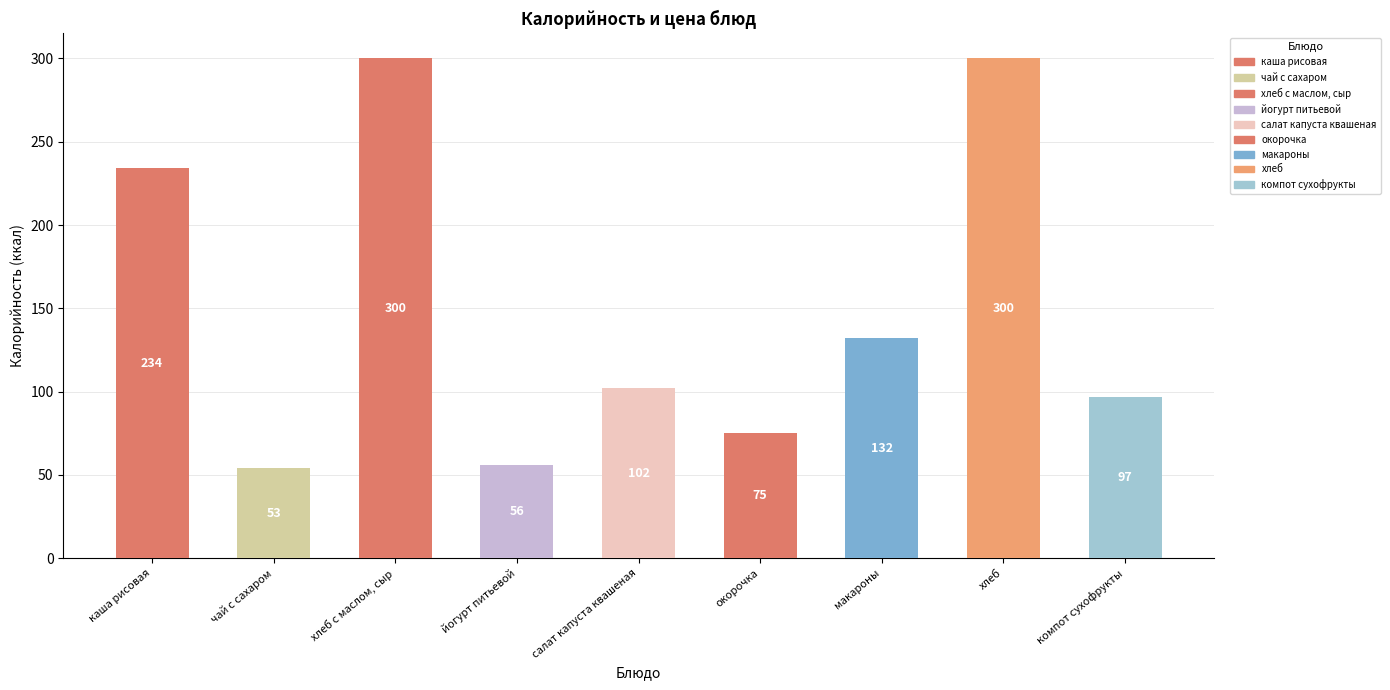

What is the minimum value shown in the chart?

53.9